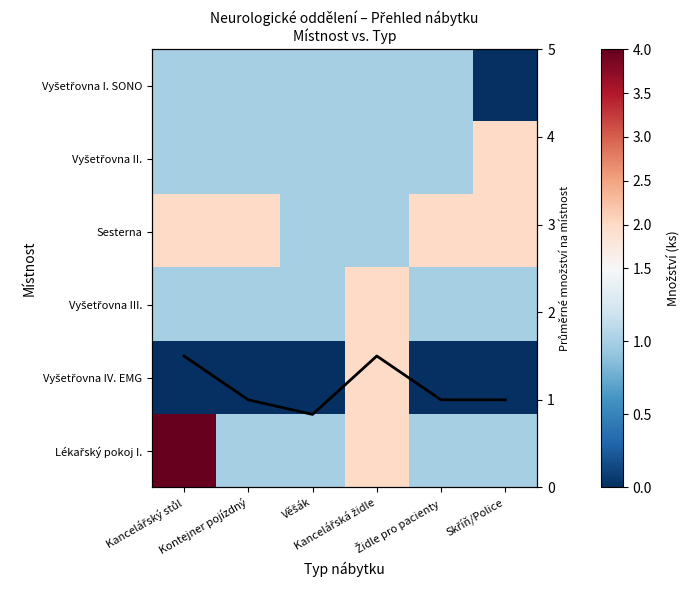

At how many categories does at least one series exceed 3?

1